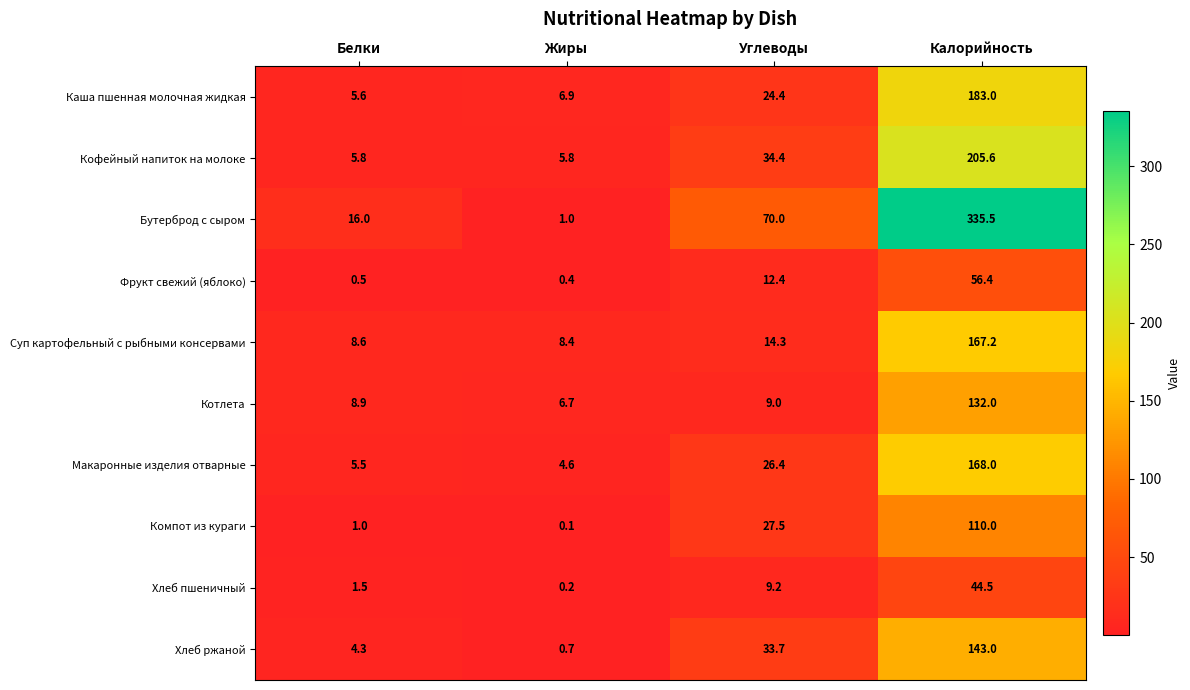

The value of Бутерброд с сыром at Белки is 9.1. True or false?

False